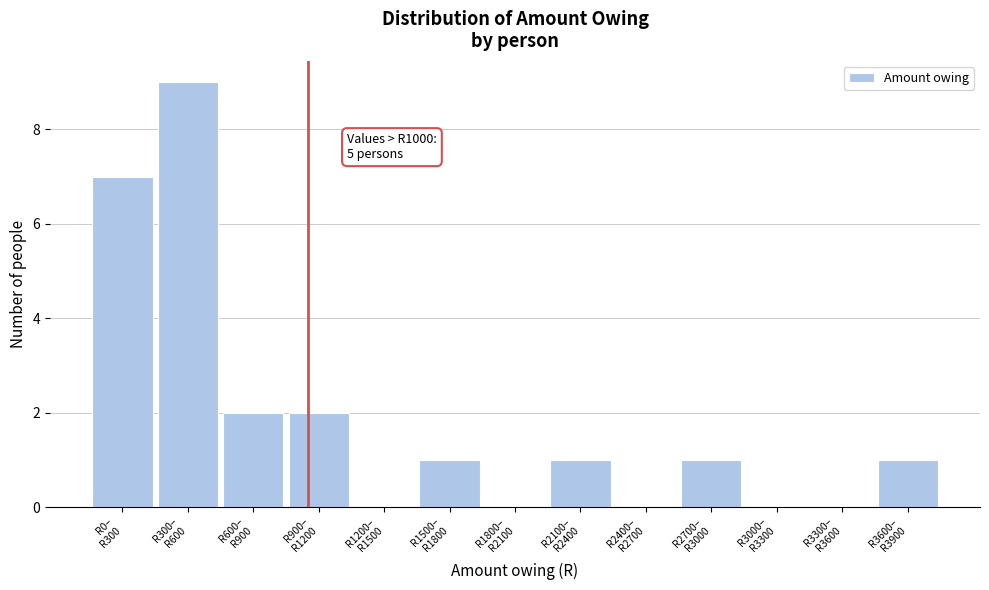

What is the sum of all values?

24